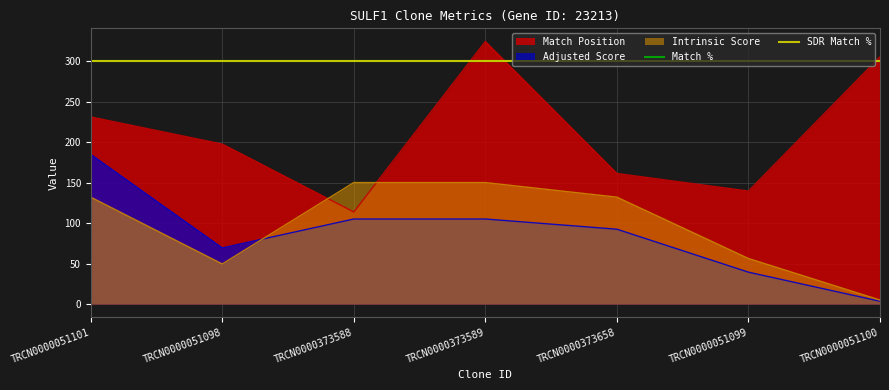

What is the smallest value displayed?

3.5